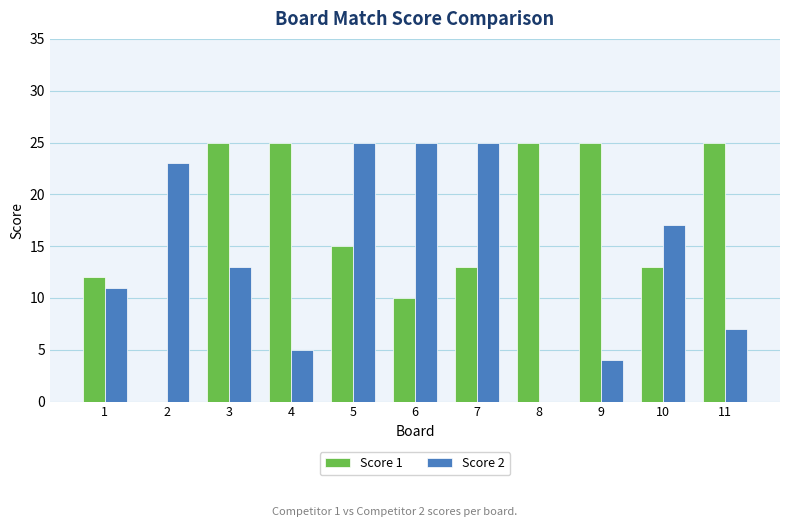

Which series changed the most between 8 and 11?

Score 2